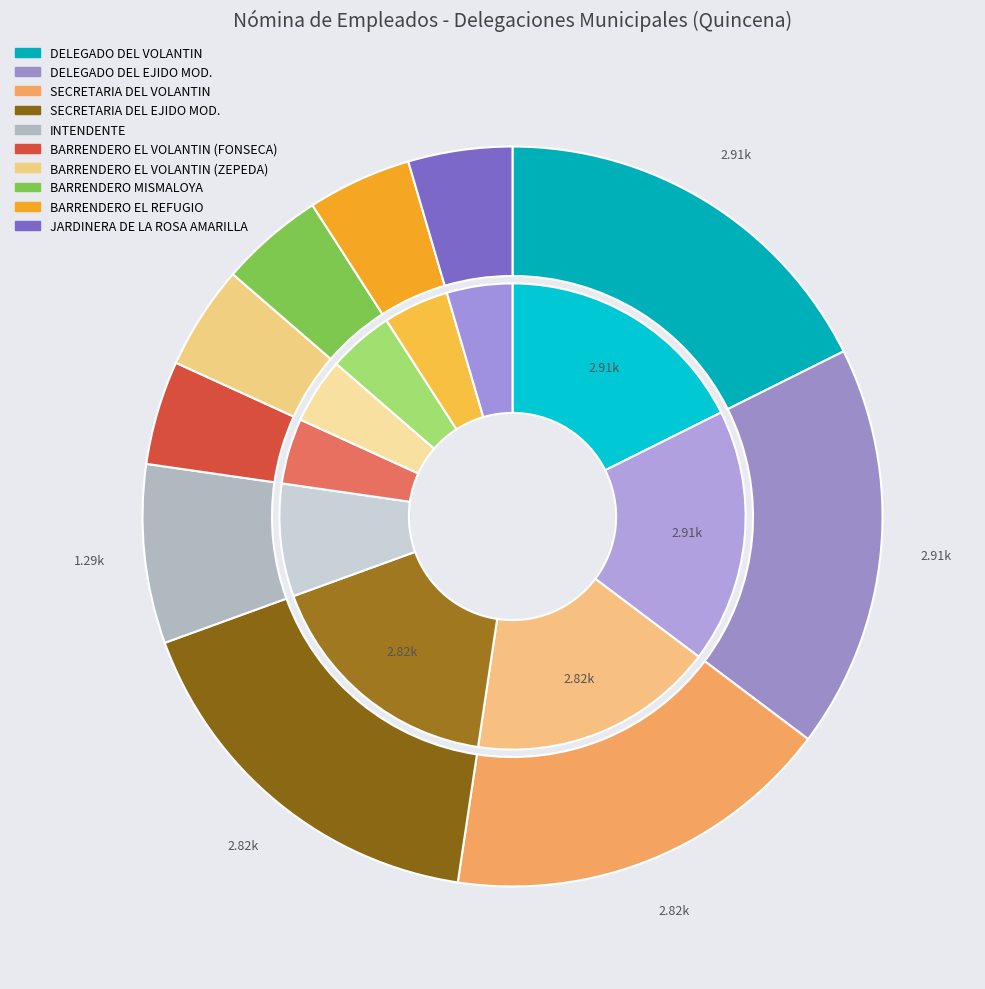

Rank the categories by value from highest to lowest.

DELEGADO DEL VOLANTIN, DELEGADO DEL EJIDO MOD., SECRETARIA DEL VOLANTIN, SECRETARIA DEL EJIDO MOD., INTENDENTE, BARRENDERO EL VOLANTIN (FONSECA), BARRENDERO EL VOLANTIN (ZEPEDA), BARRENDERO MISMALOYA, BARRENDERO EL REFUGIO, JARDINERA DE LA ROSA AMARILLA